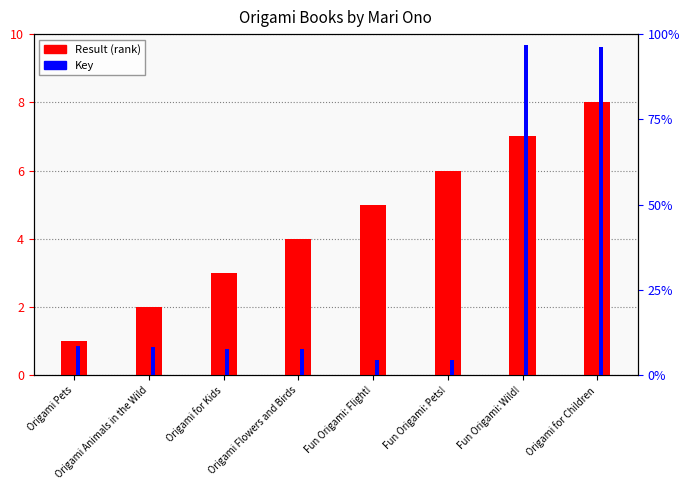

What position from the left is Fun Origami: Flight!?

5